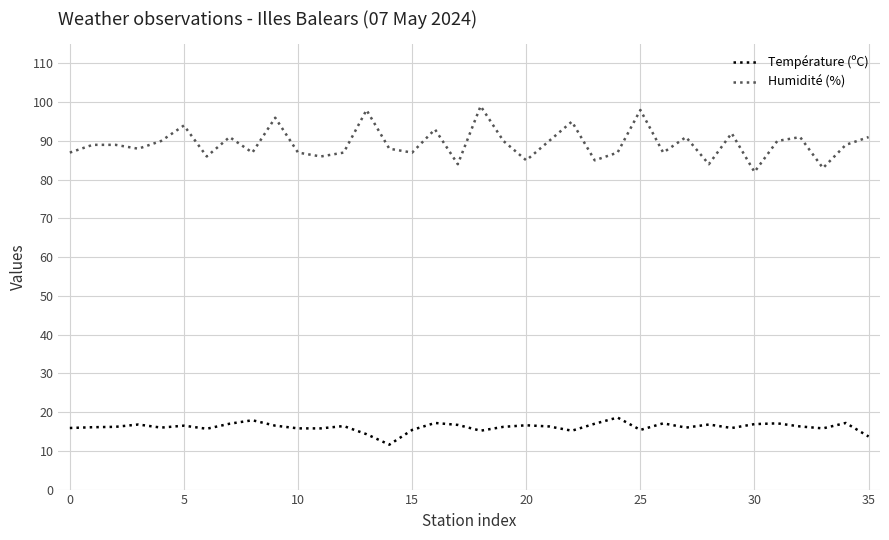

Rank the series by their average value, from highest to lowest.

Humidité (%), Température (ºC)